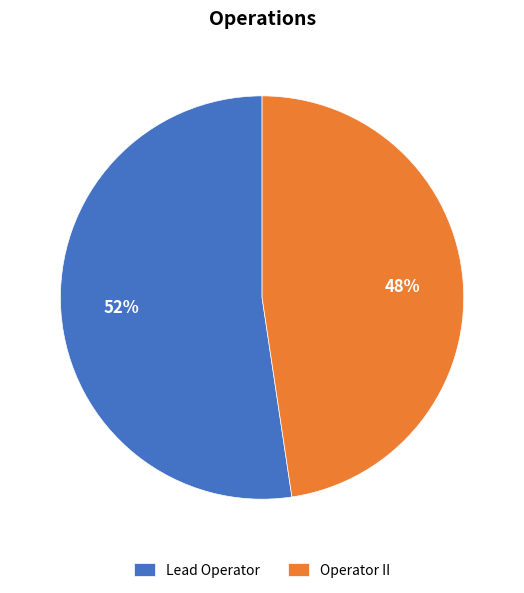

Rank the categories by value from lowest to highest.

Operator II, Lead Operator